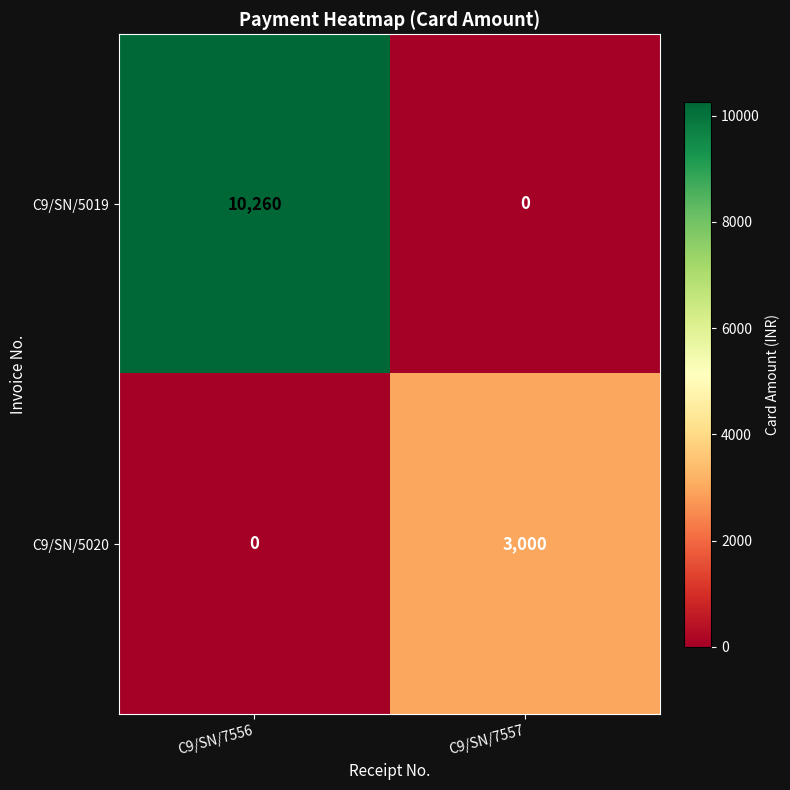

The C9/SN/5020 series shows 0 at C9/SN/7556. True or false?

True